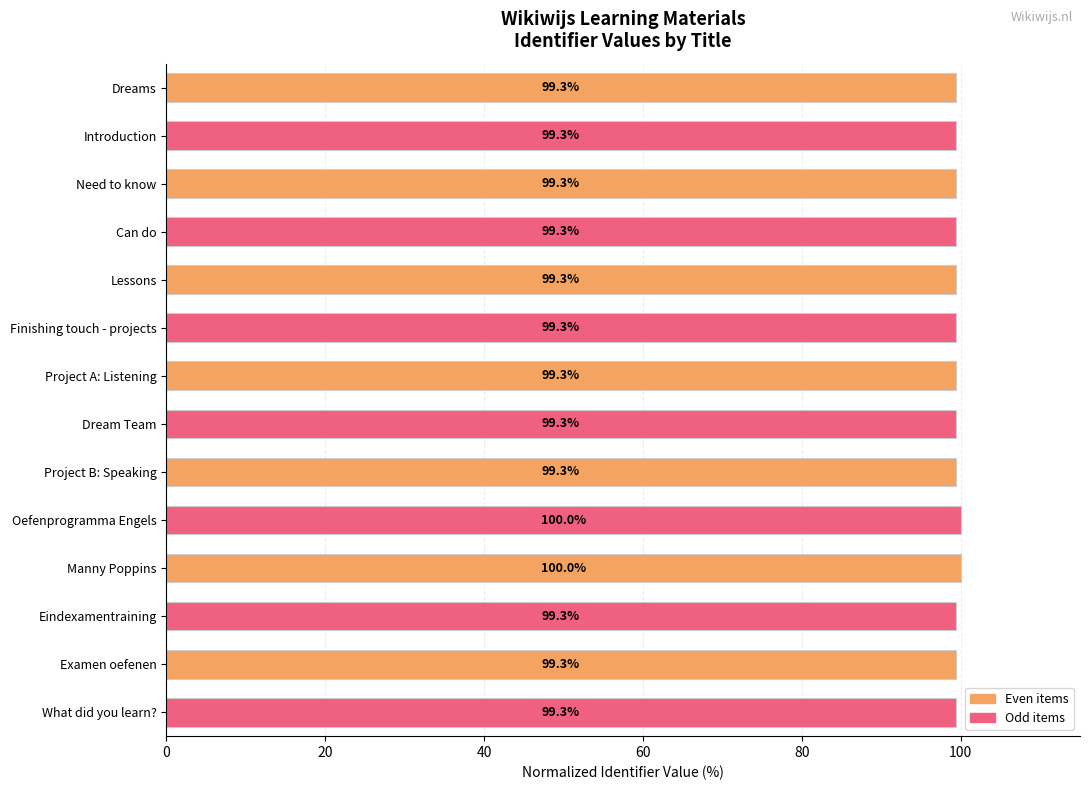

What is the sum of the values at Need to know and Lessons?

198.7